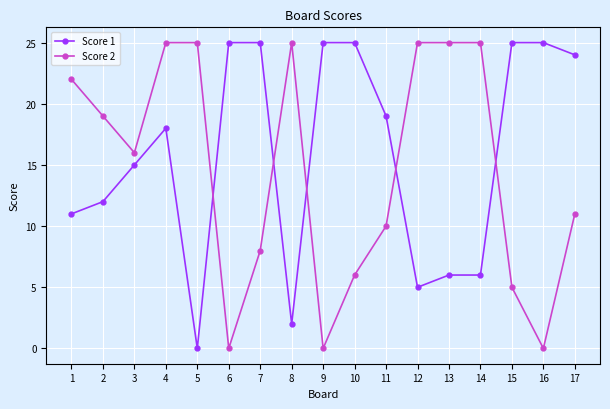

Does the chart display data point markers on the line(s)?

Yes